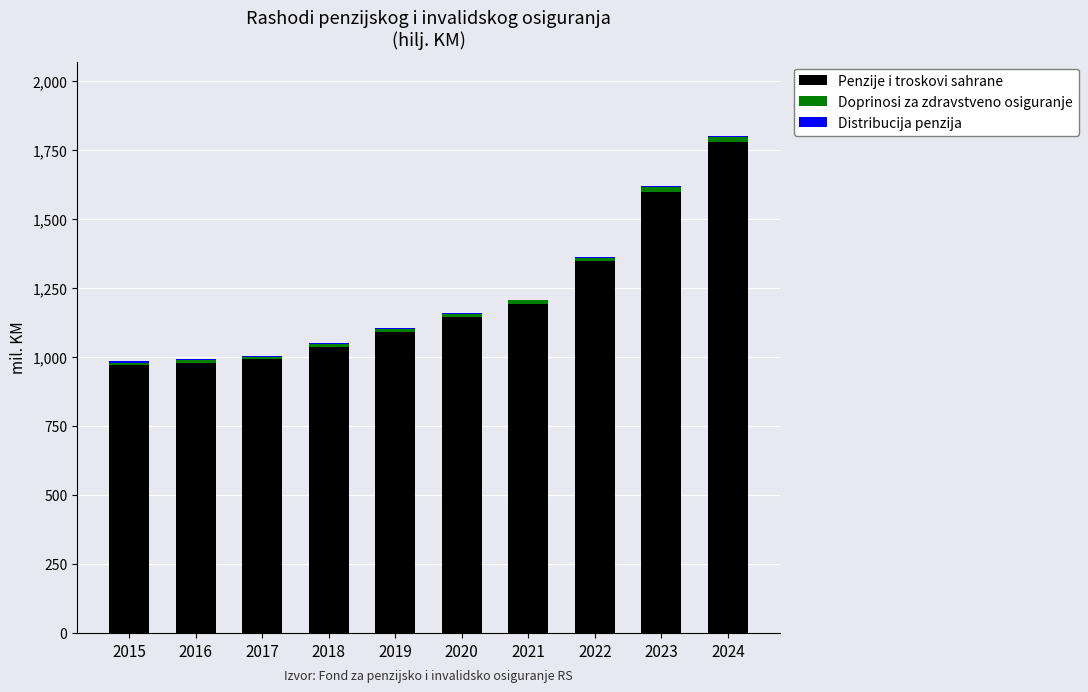

What is the difference between the maximum and minimum values in the Doprinosi za zdravstveno osiguranje series?

8242